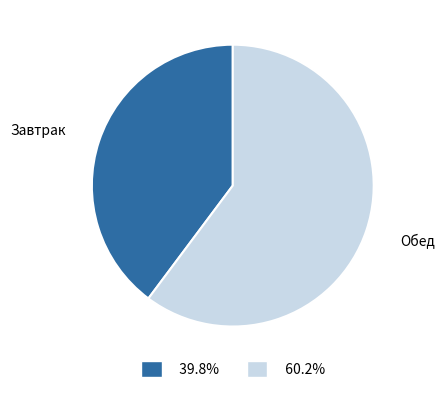

Is there any slice that represents more than half of the pie?

Yes